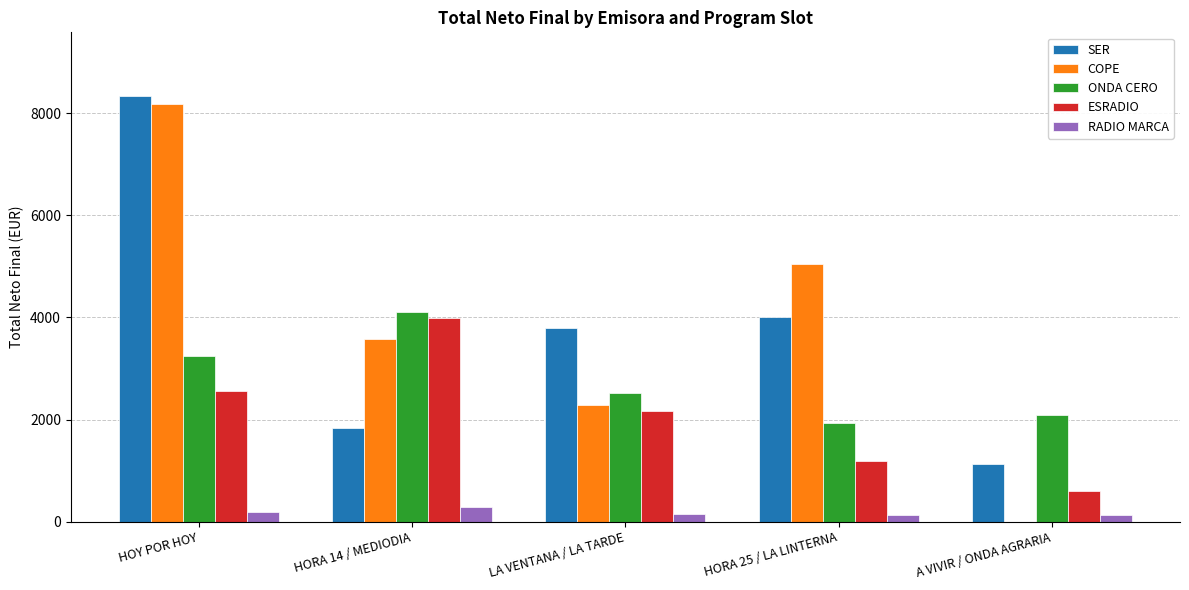

What is the sum of all SER values?

19101.5